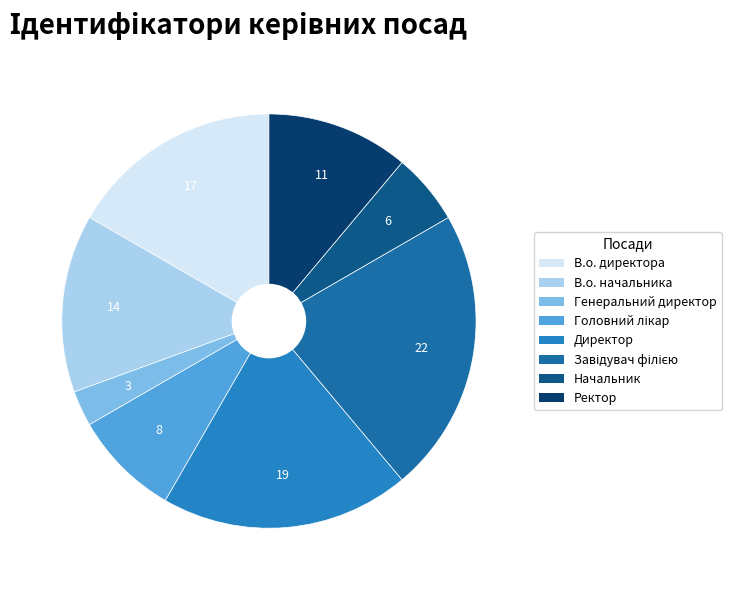

Which slice is the largest?

Завідувач філією